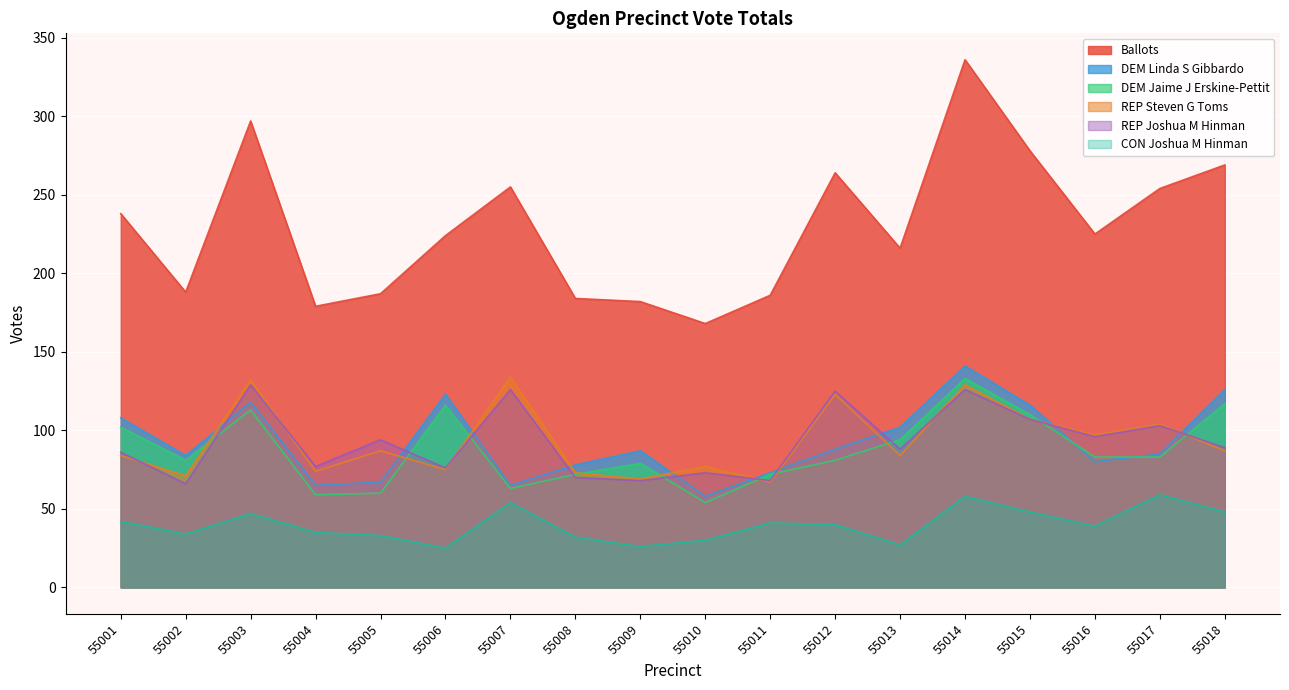

How many values in the CON Joshua M Hinman series exceed 40?

8